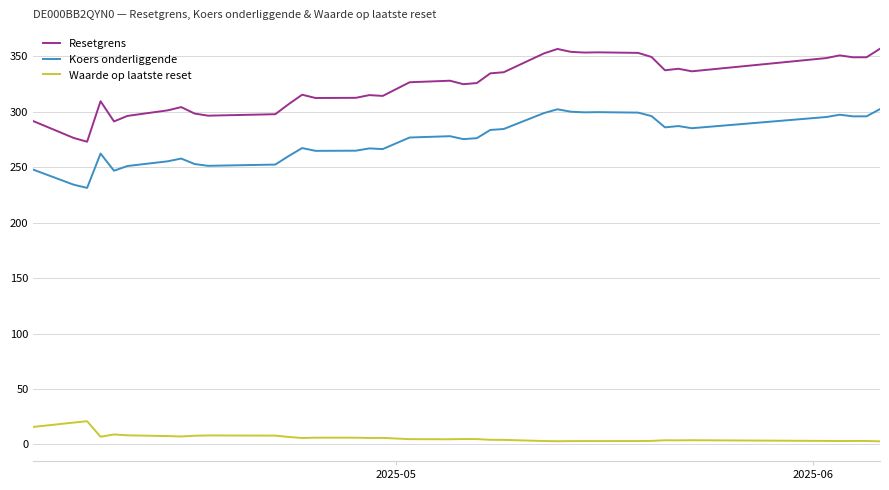

Which series has the largest range (max minus min)?

Resetgrens